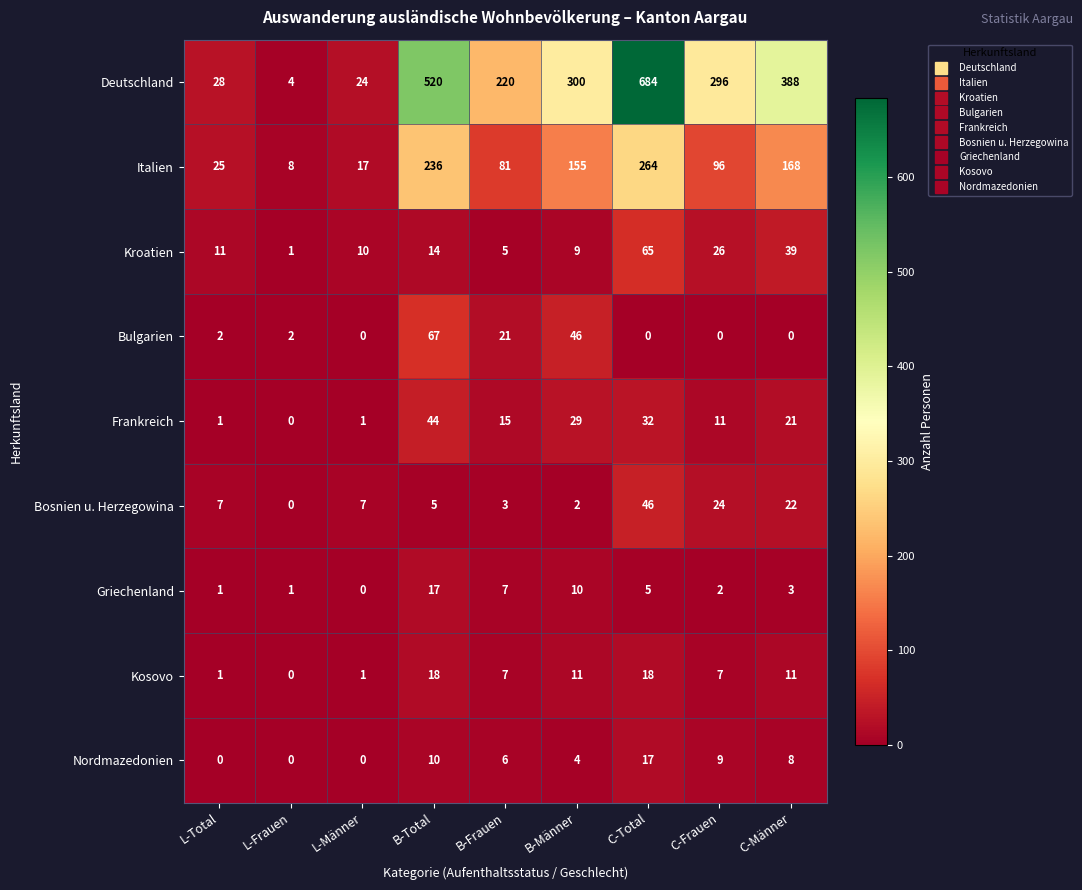

What is the total value across all series at C-Männer?

660